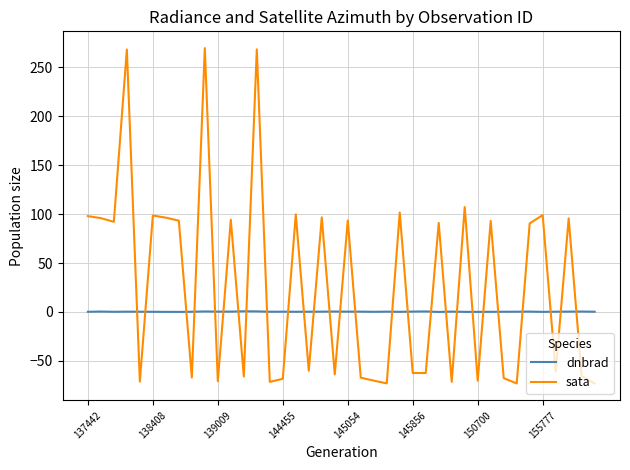

What is the smallest value displayed?

-73.2